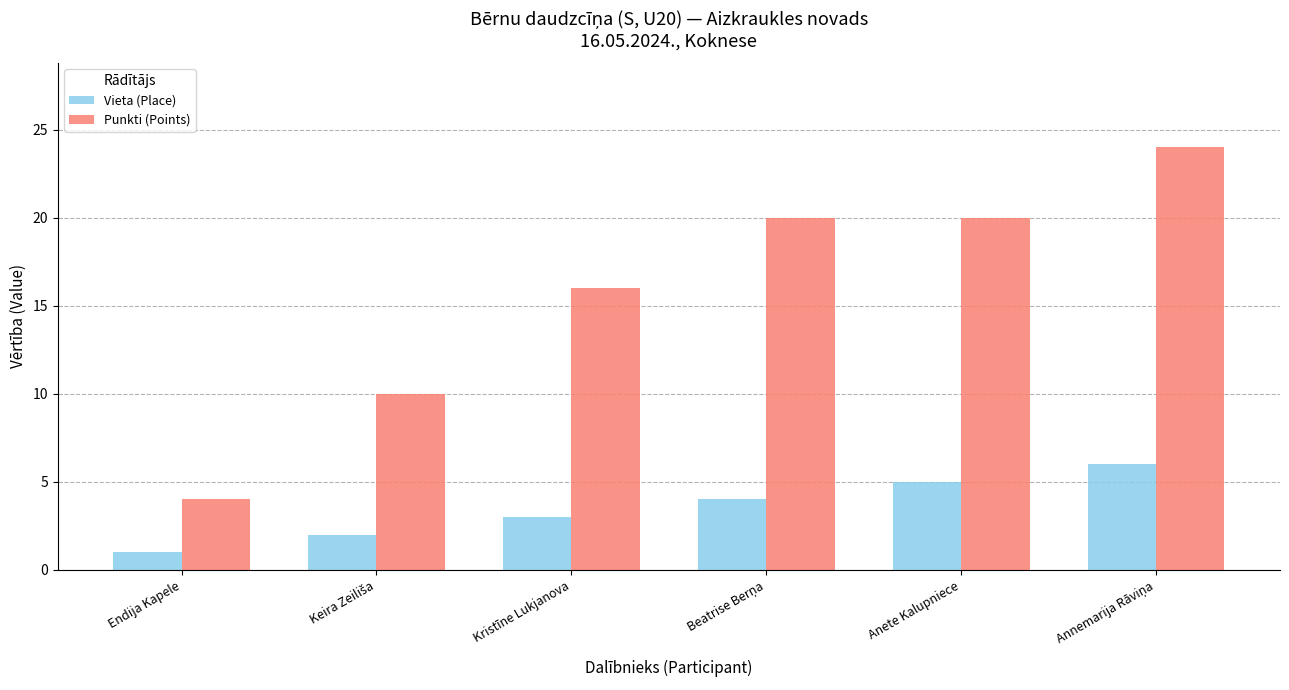

What is the label of the 6th bar from the right?

Endija Kapele